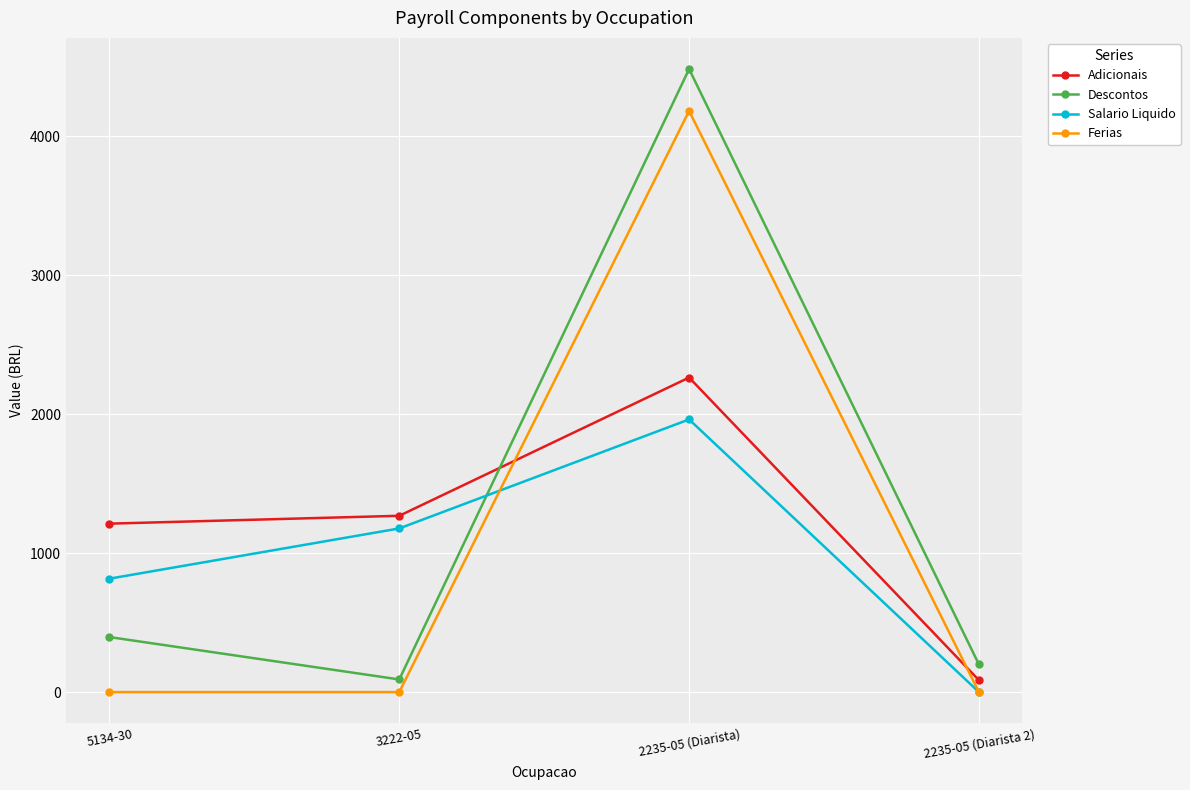

True or false: Adicionais has a value of 1212.0 at 5134-30.

True